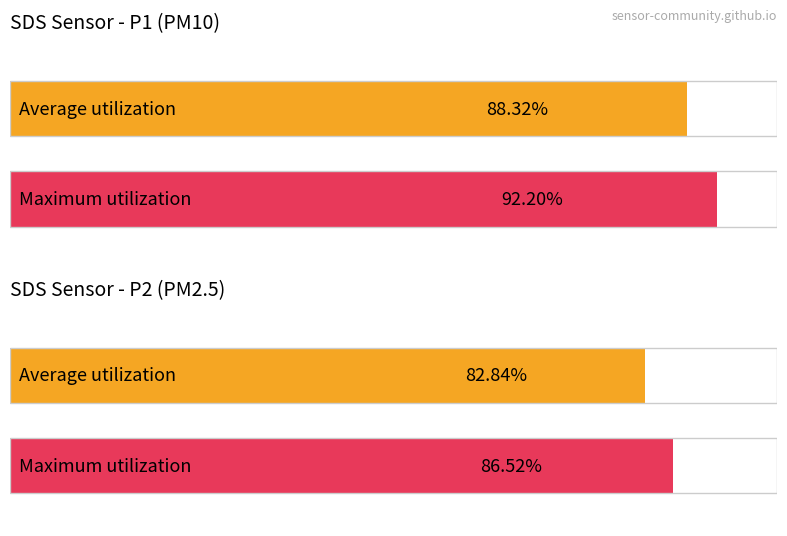

Does the chart contain stacked bars?

No